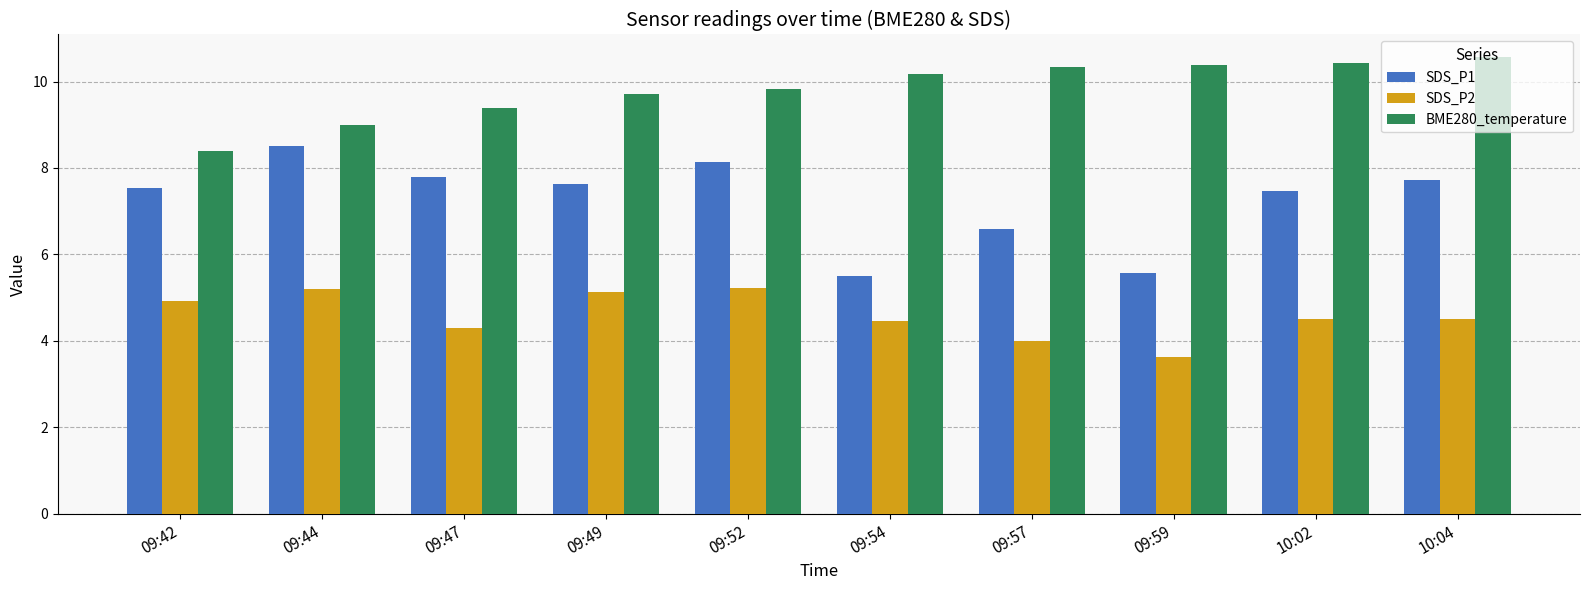

What is the value of the BME280_temperature bar at the 3rd from the left?

9.4